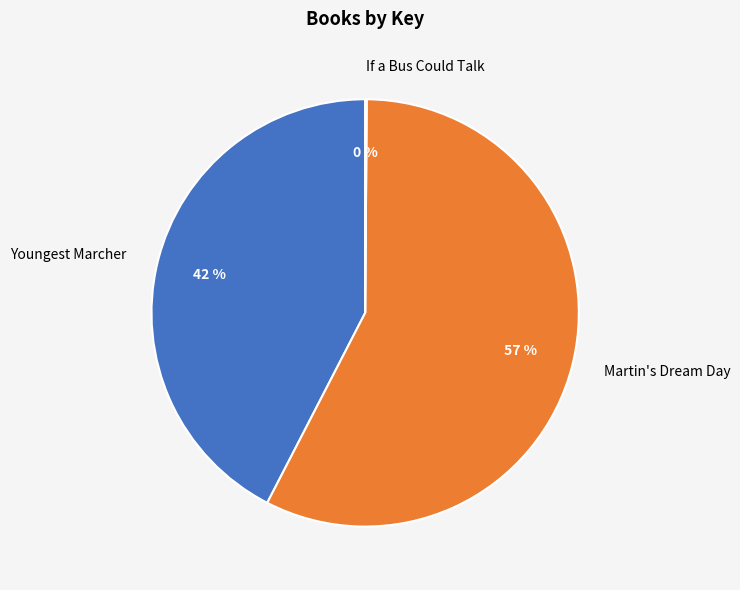

Is there any slice that represents more than half of the pie?

Yes